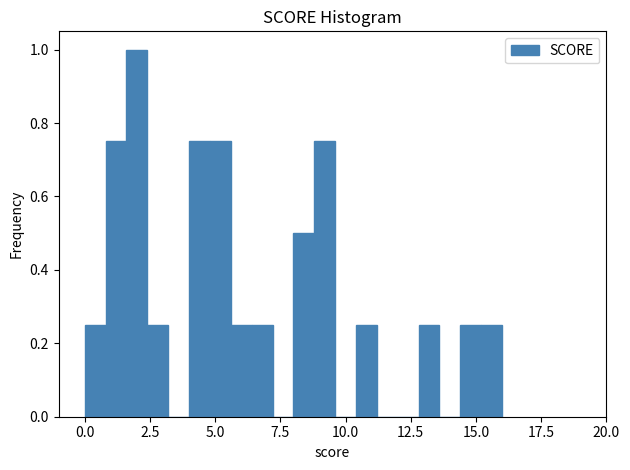

Around what value on the x-axis is the tallest bar? Give the approximate position of its centre, as read against the axis.

2.0